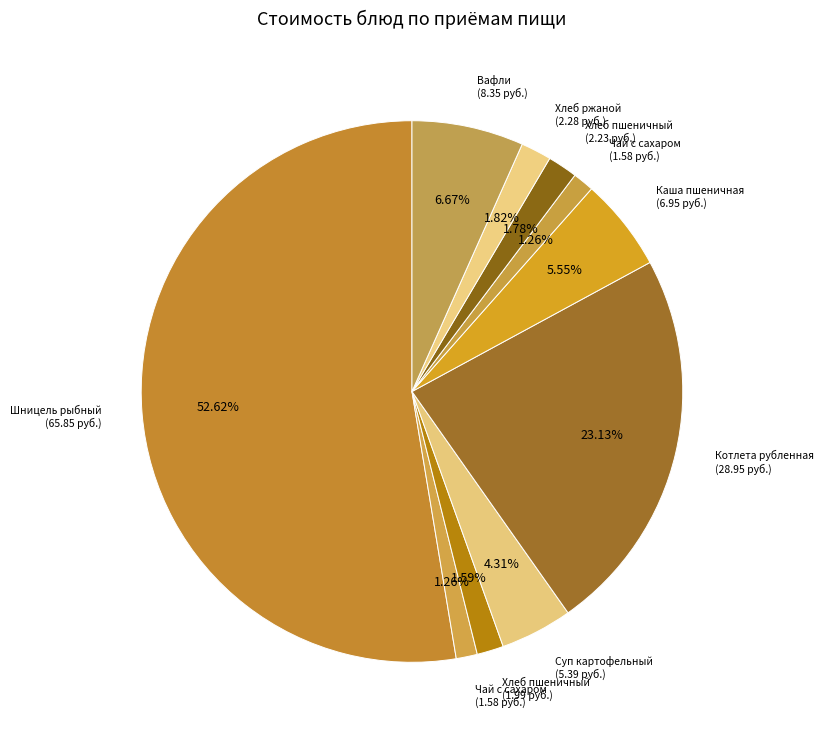

Which slice represents more than half of the pie?

Шницель рыбный
(гор.блюдо)